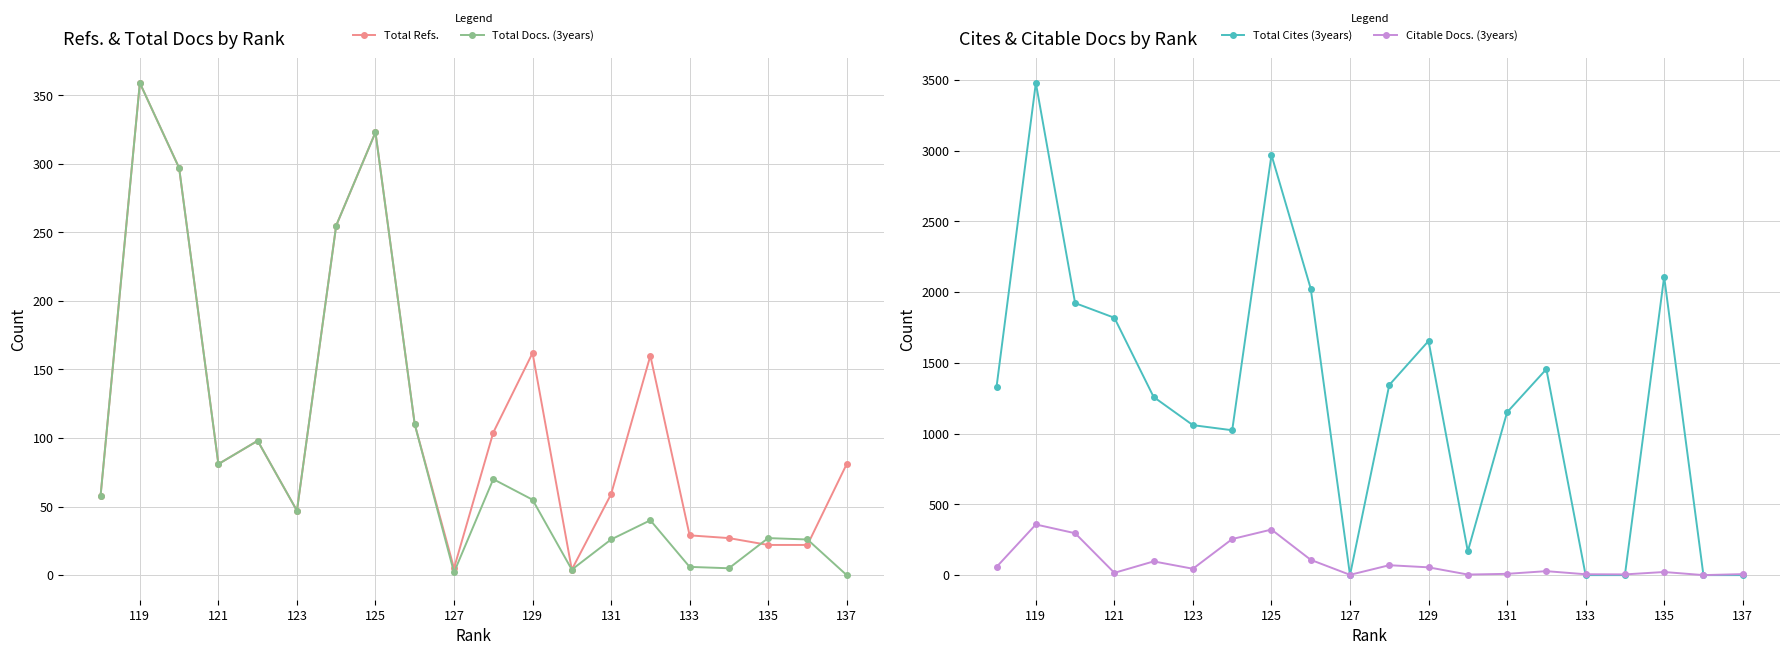

Reading left to right, list all the values displayed in this chart.

Total Refs.: 81	22	22	27	29	160	59	4	162	104	5	110	323	255	47	98	81	297	359	58
Total Docs. (3years): 0	26	27	5	6	40	26	4	55	70	2	110	323	255	47	98	81	297	359	58
Total Cites (3years): 0	0	2109	0	0	1456	1151	168	1655	1344	0	2025	2970	1024	1060	1259	1819	1923	3479	1333
Citable Docs. (3years): 7	0	22	5	6	28	9	4	55	70	2	108	322	255	45	97	16	296	358	58